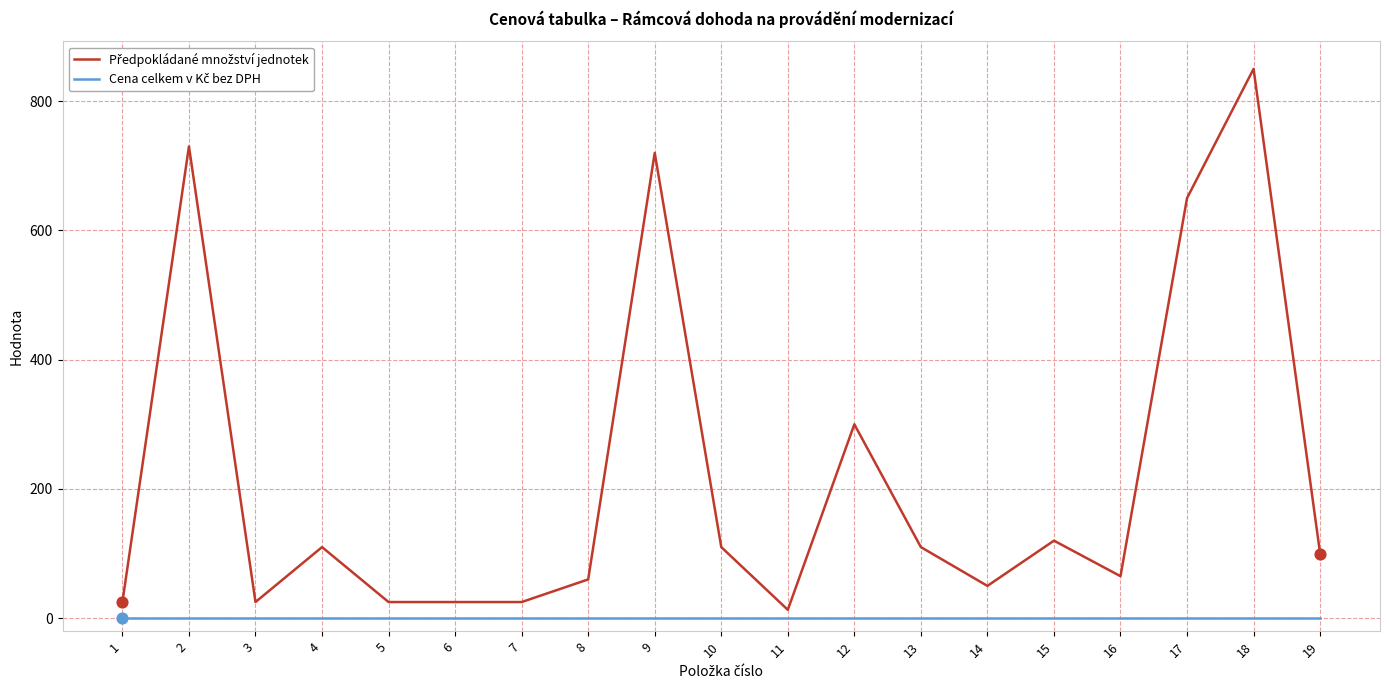

What is the greatest value displayed?

850